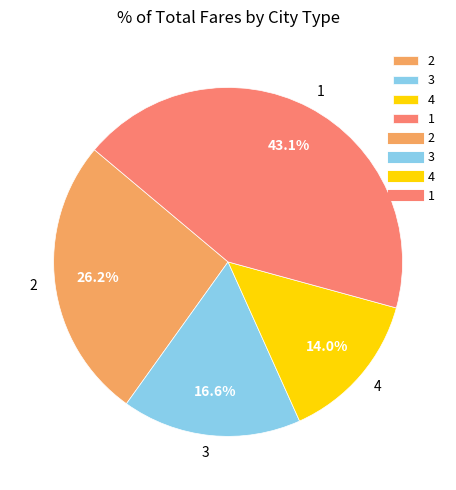

To the nearest percent, what portion does 3 represent?

17%